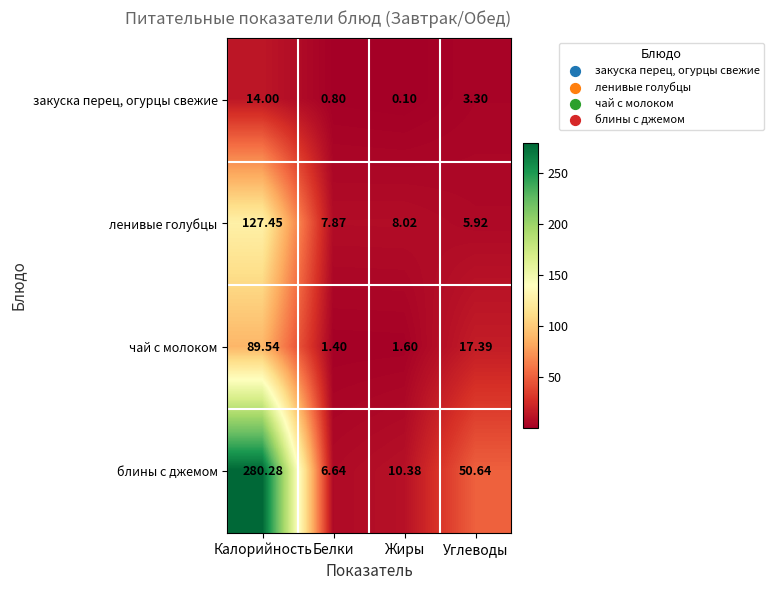

At which label does чай с молоком first exceed 17?

Калорийность